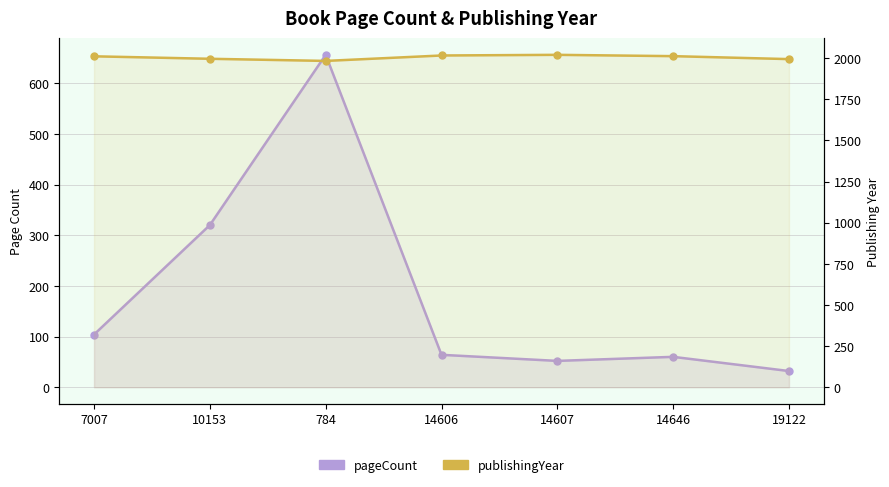

What is the minimum value for pageCount?

32